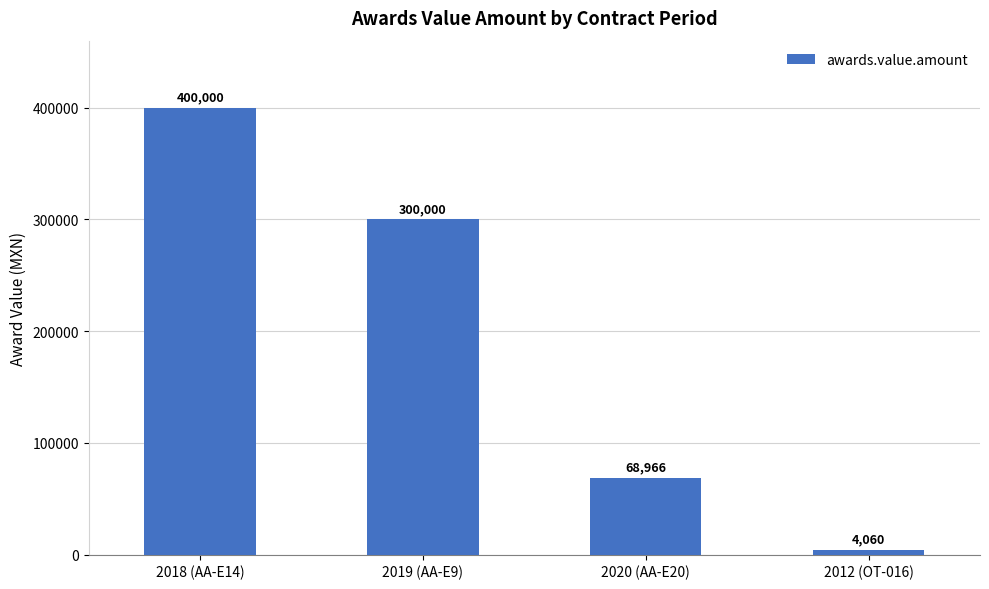

Rank the categories by value from highest to lowest.

2018 (AA-E14), 2019 (AA-E9), 2020 (AA-E20), 2012 (OT-016)